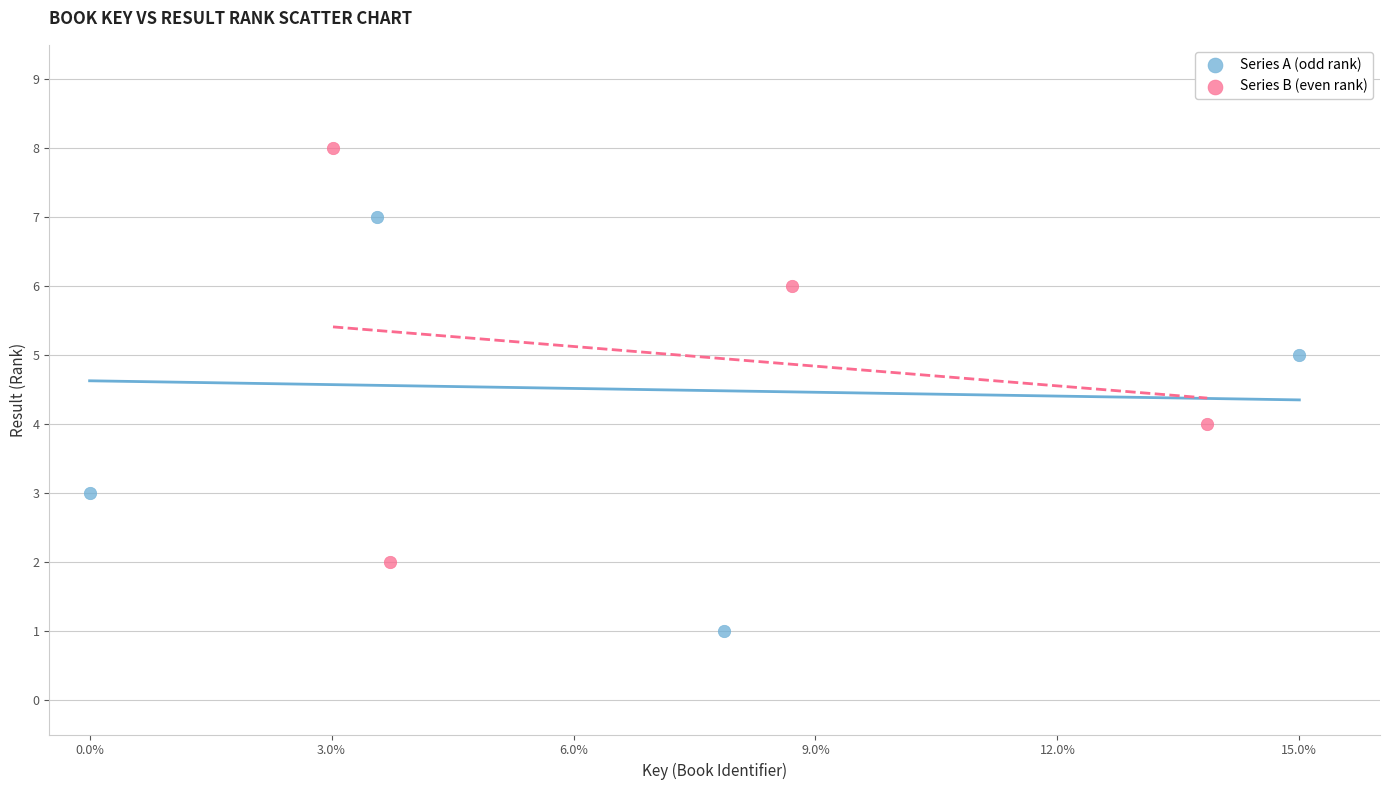

Which series reaches the maximum Y coordinate?

Series B (even rank)